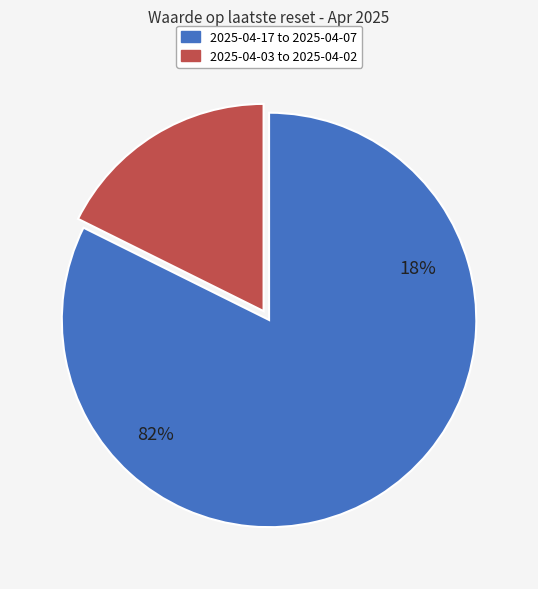

Does 2025-04-16 represent more than half of the total?

No